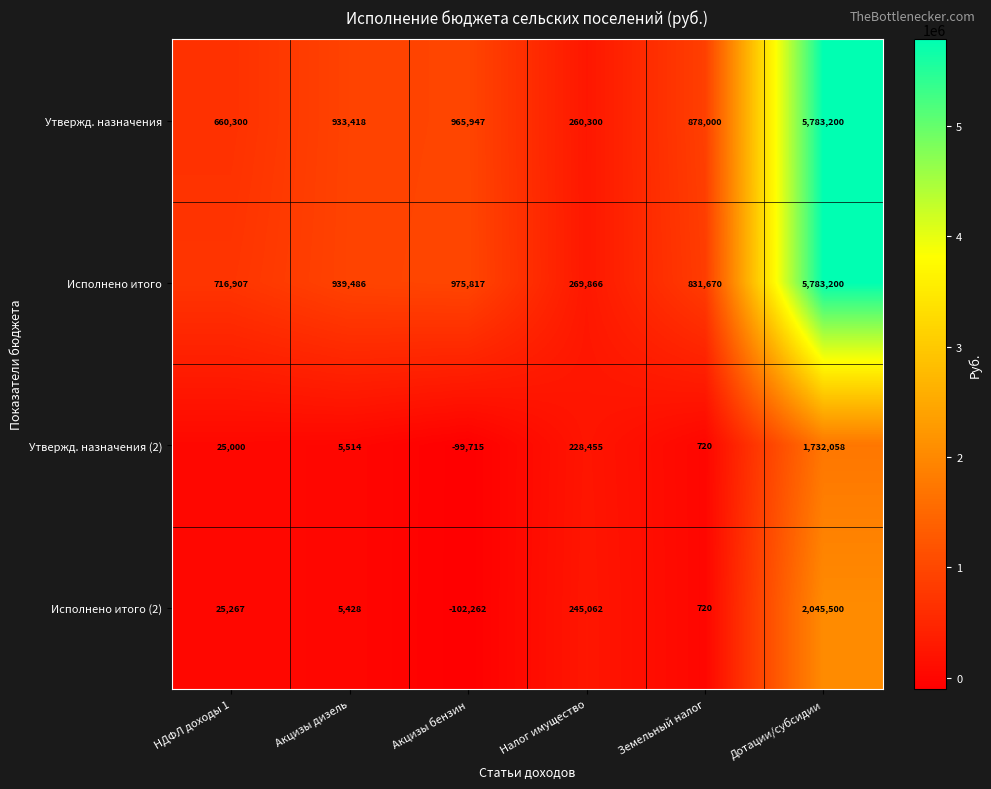

What value does the Исполнено итого series have at Налог имущество?

269866